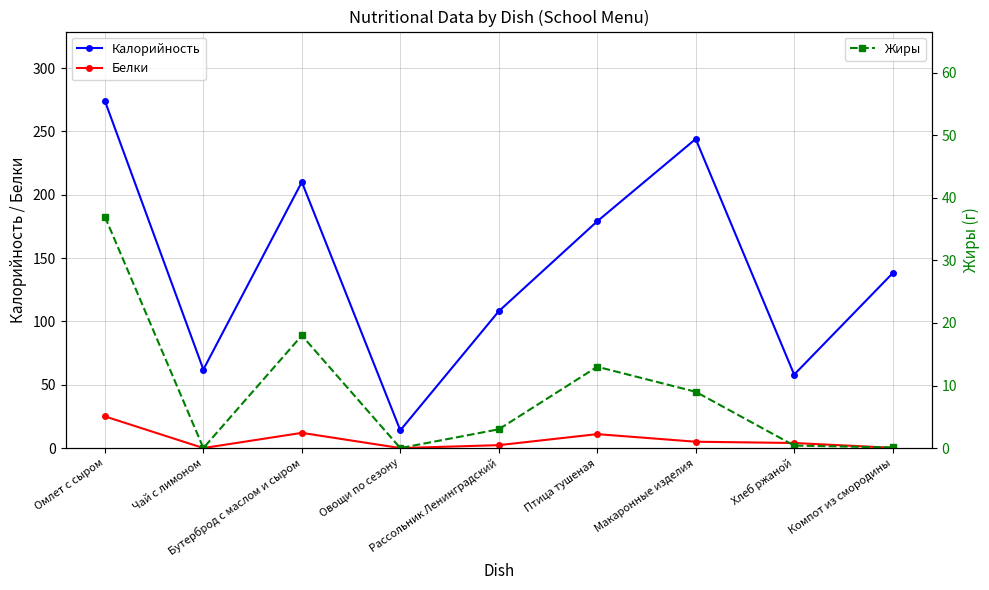

Which series changed the most between Овощи по сезону and Компот из смородины?

Калорийность